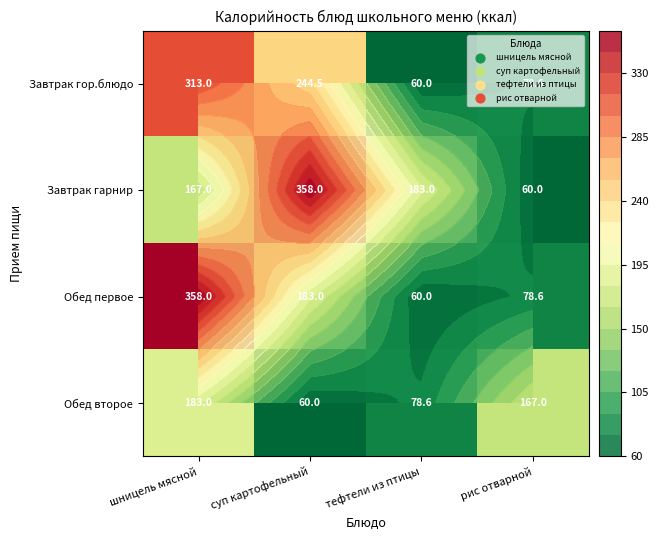

List the labels in order of Завтрак гарнир value, largest first.

суп картофельный, тефтели из птицы, шницель мясной, рис отварной